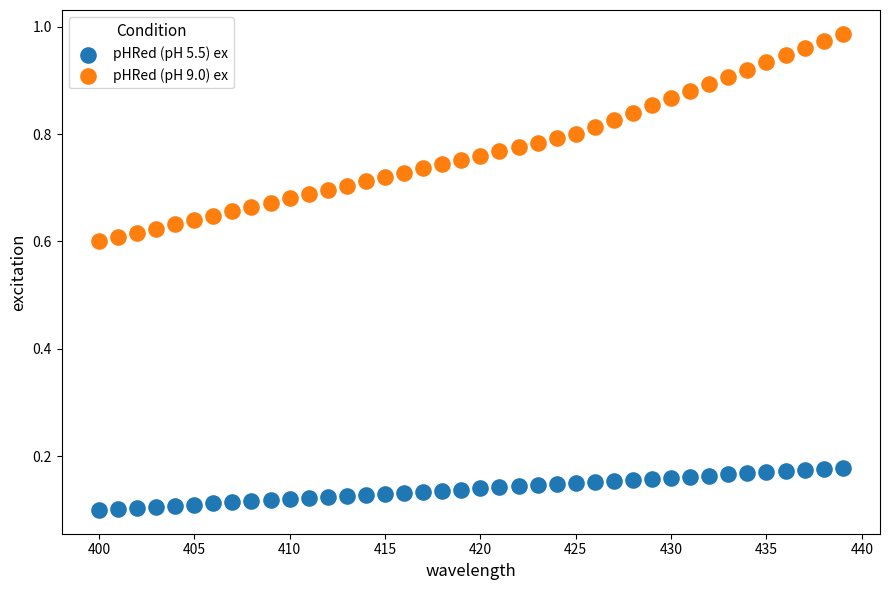

Which series contains the lowest Y value?

pHRed (pH 5.5) ex